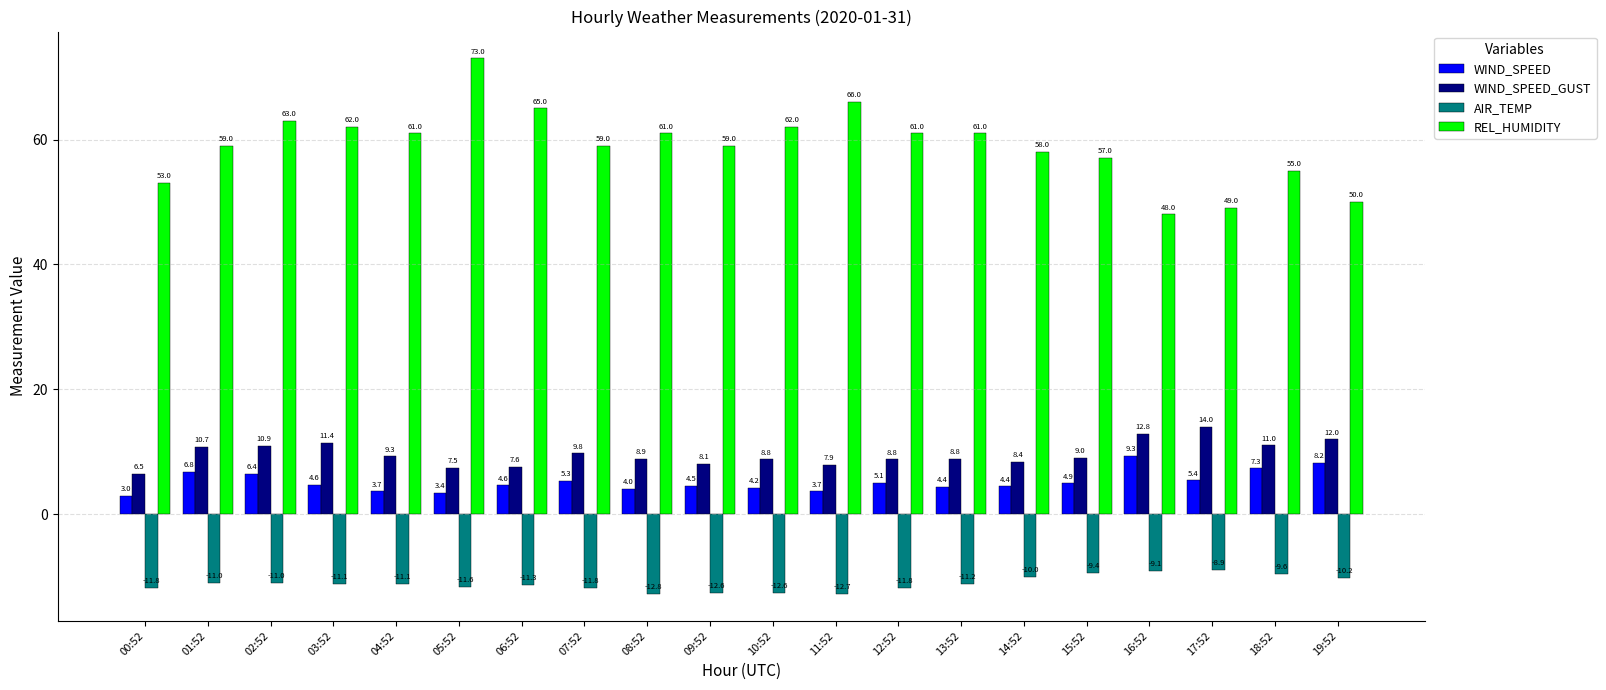

What is the greatest value displayed?

73.0